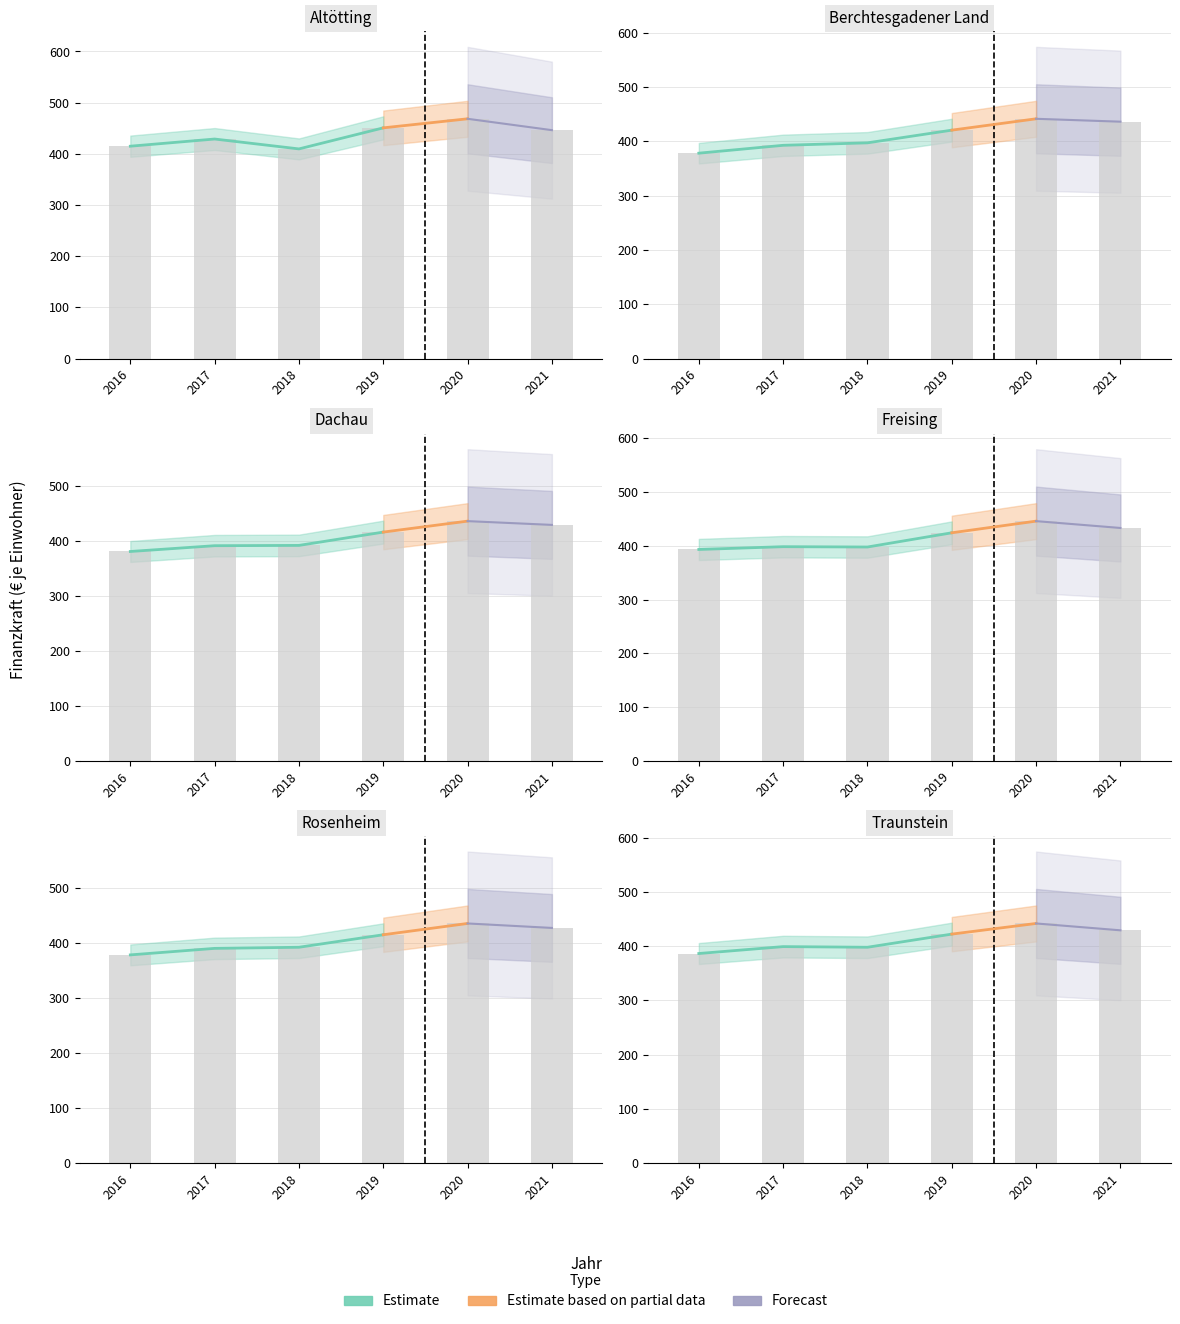

What is the label of the 8th bar from the left?

Freising